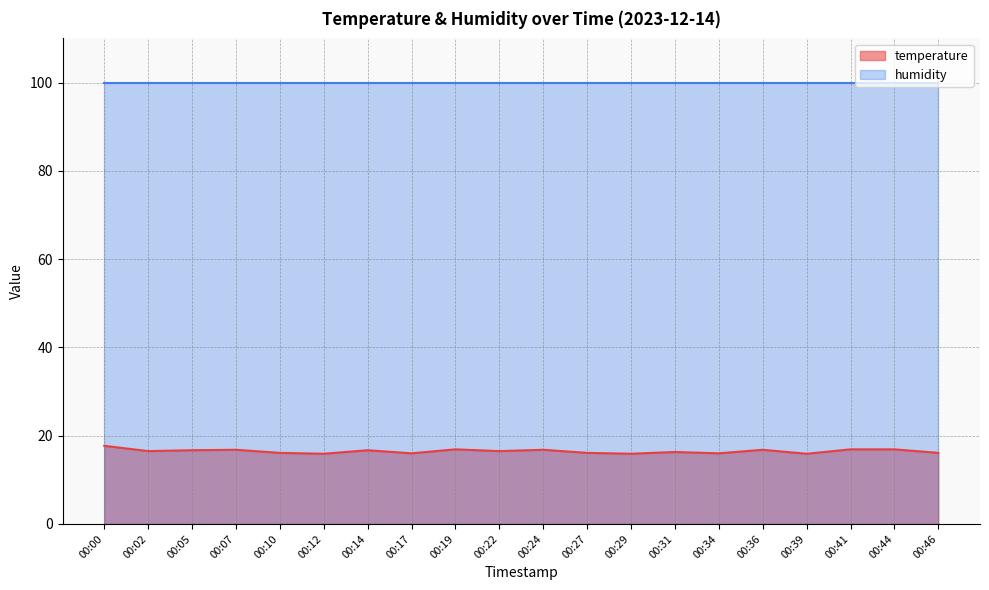

How many interior local valleys (lower than both neighbors) does the data have?

7